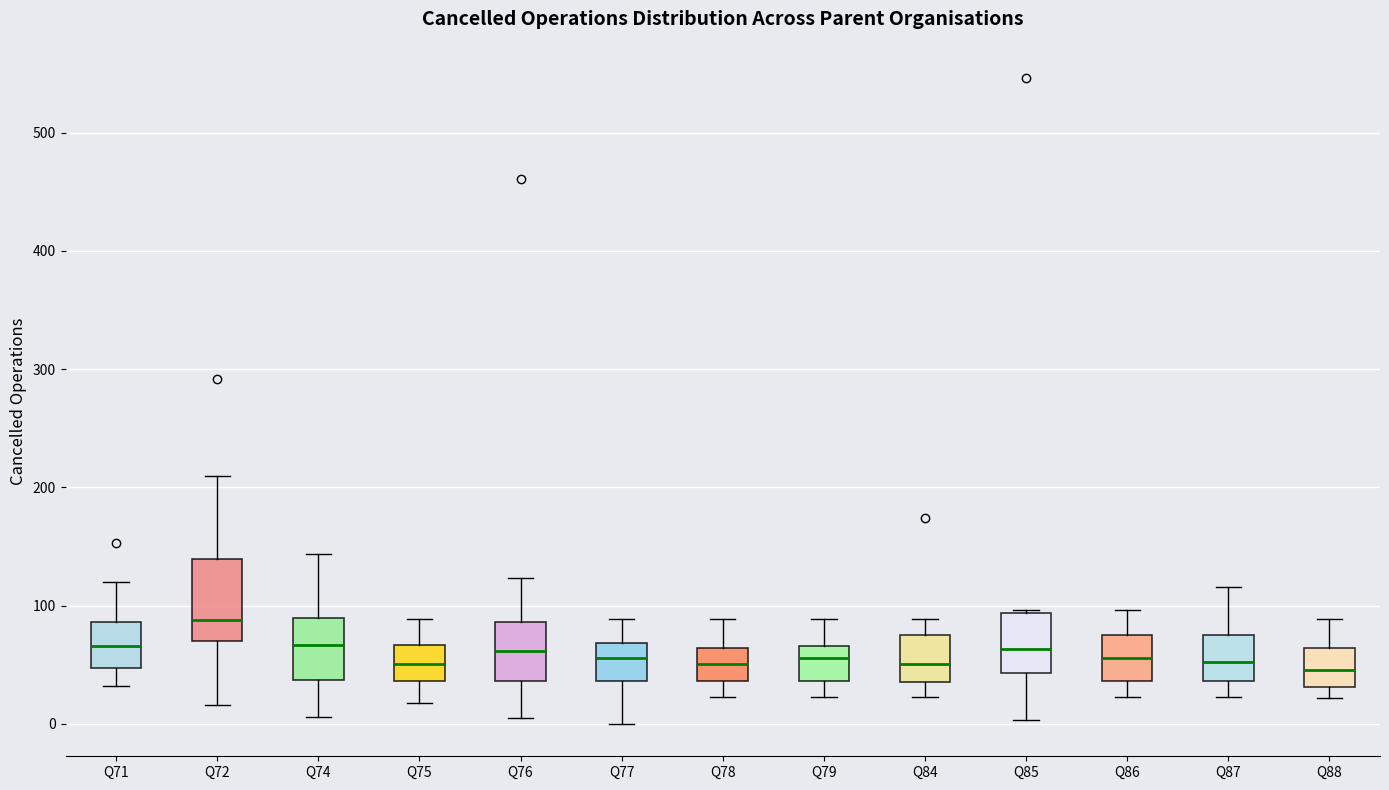

Where is the upper edge of the box for Q79 on the y-axis? The values are not printed on the chart, so give them approximately, as read against the axis.

70